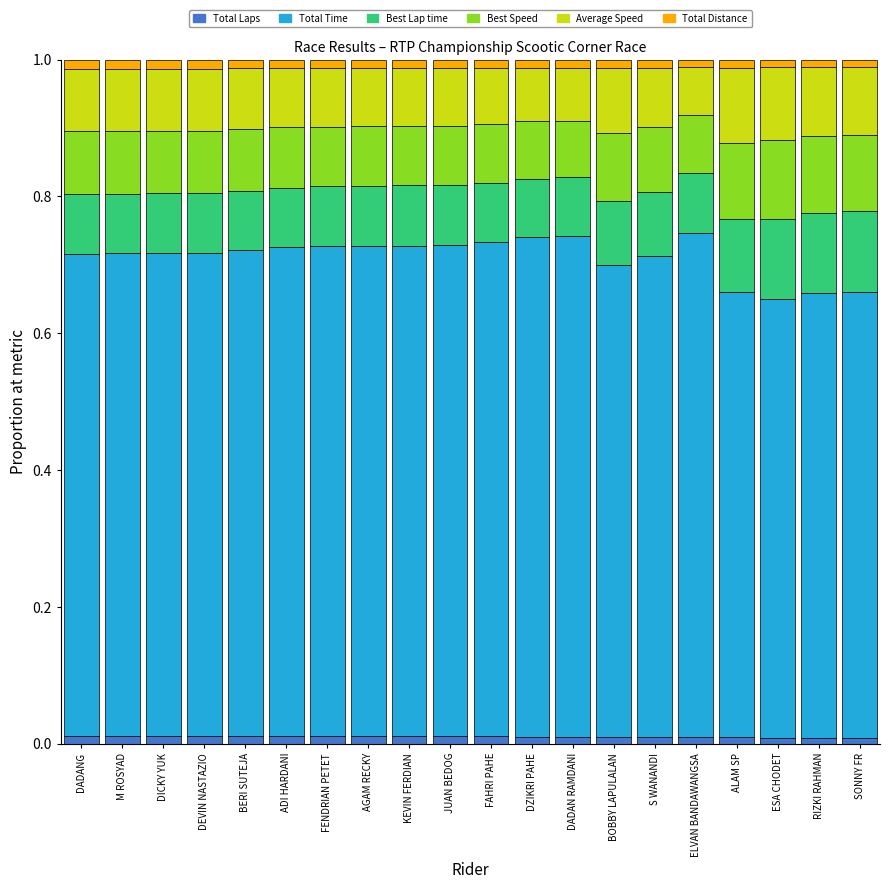

True or false: Total Laps has a value of 0.0 at BERI SUTEJA.

True